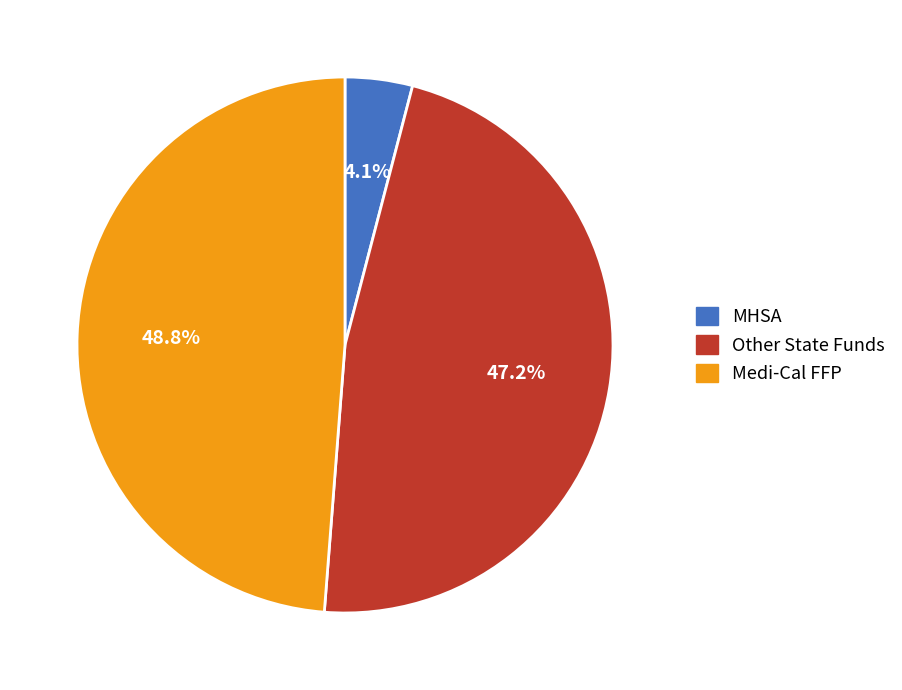

Which slice is the smallest?

MHSA